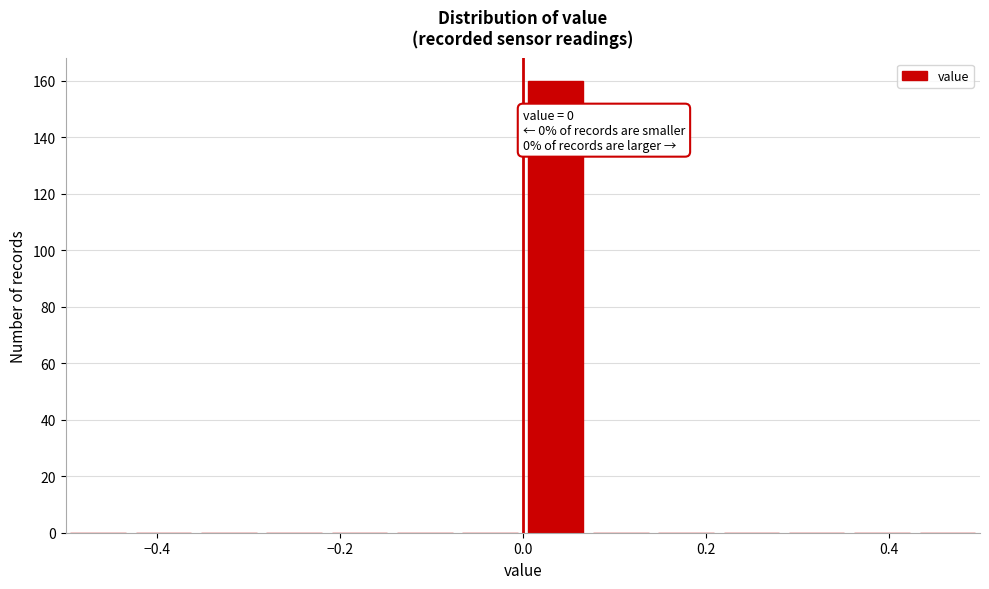

Read against the x-axis, roughly where is the centre of the tallest bar?

0.04